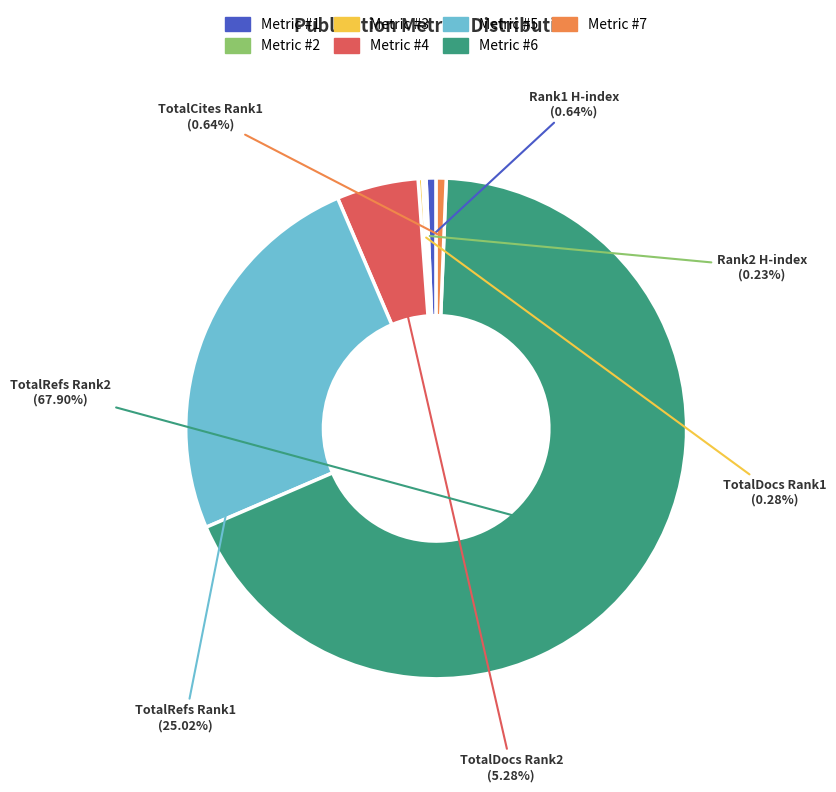

Is there a majority slice in this chart?

Yes